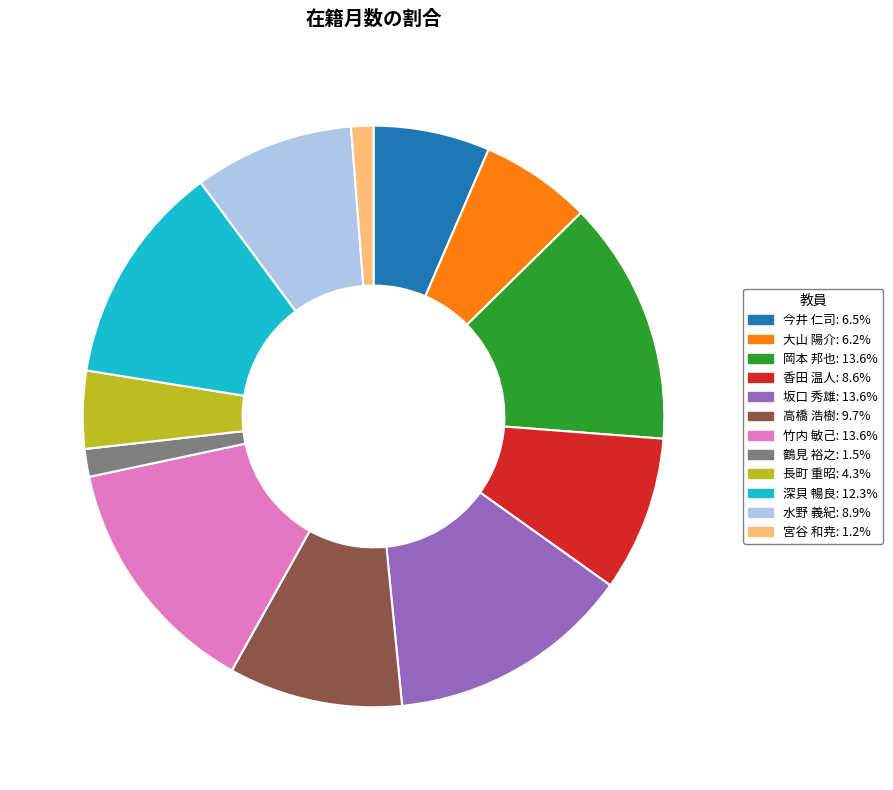

Approximately how many times larger is the value at 水野 義紀 compared to 高橋 浩樹?

0.9